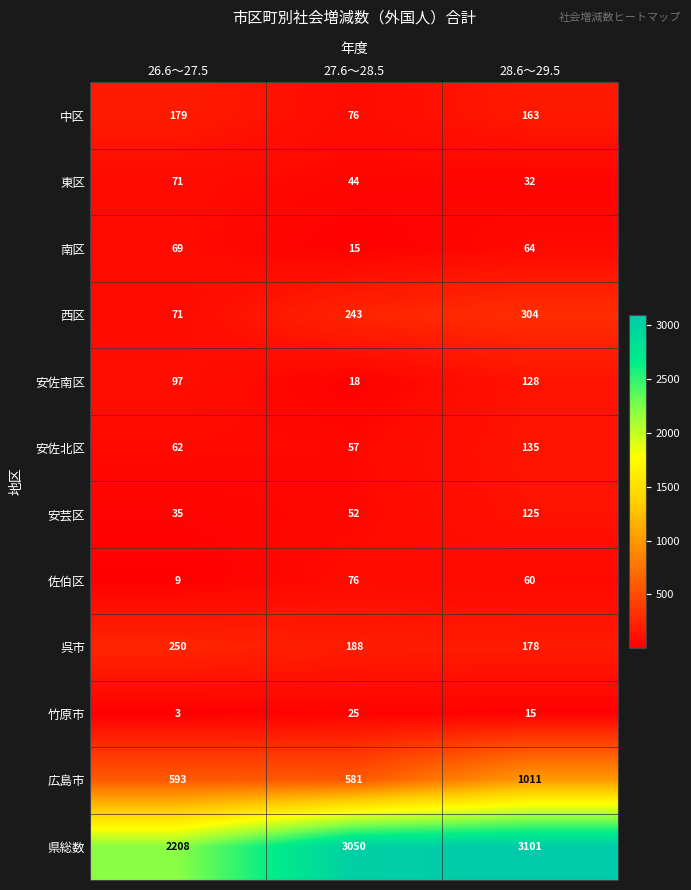

What is the total value across all series at 26.6～27.5?

3647